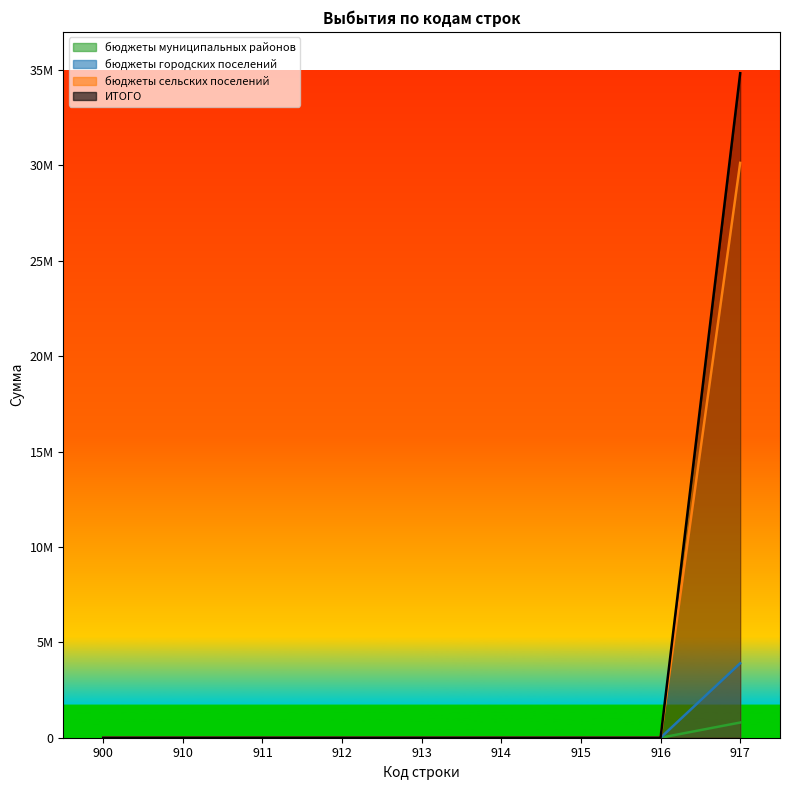

At which label does бюджеты сельских поселений reach its minimum?

900